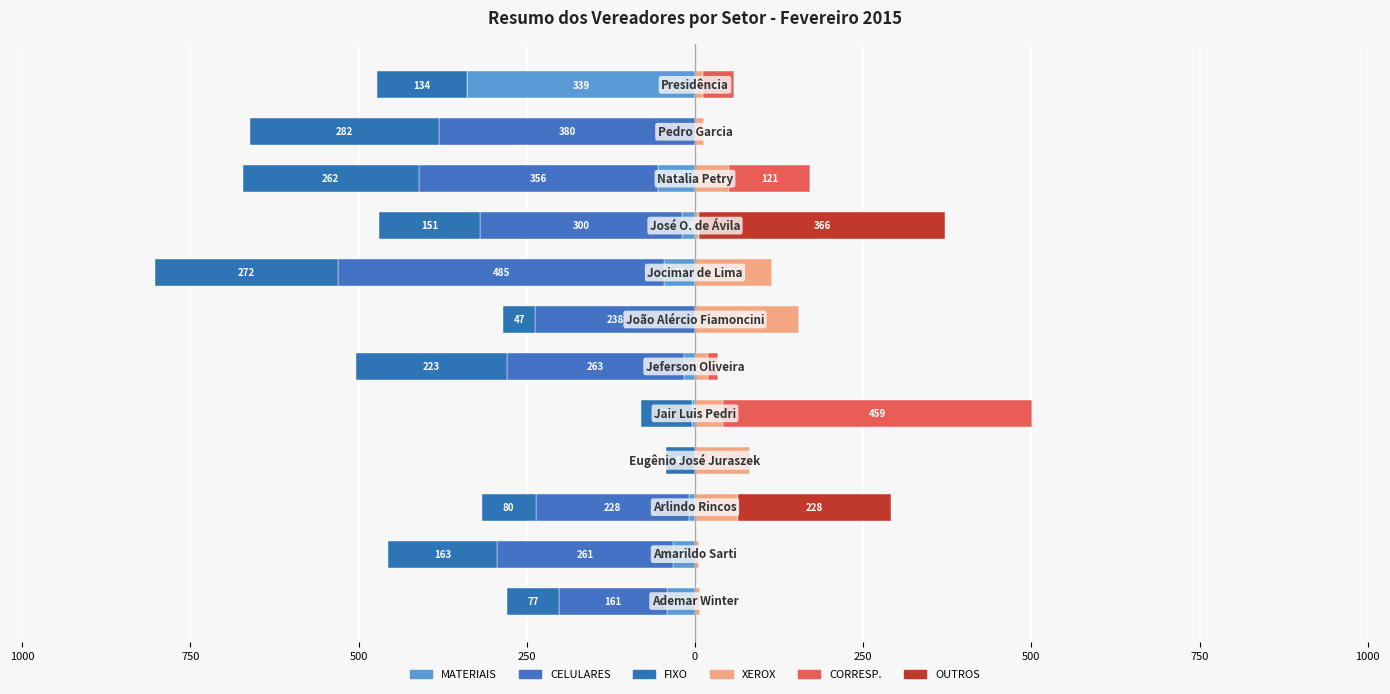

True or false: OUTROS has a value of 0.0 at 750.

True